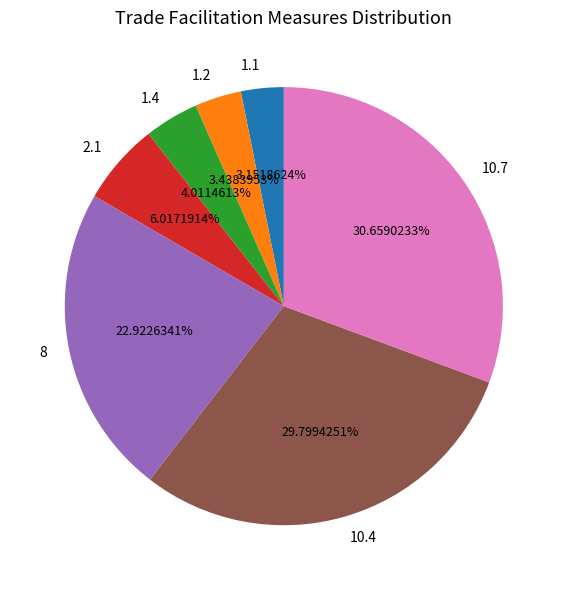

What portion of the pie excludes 1.2?

96.6%